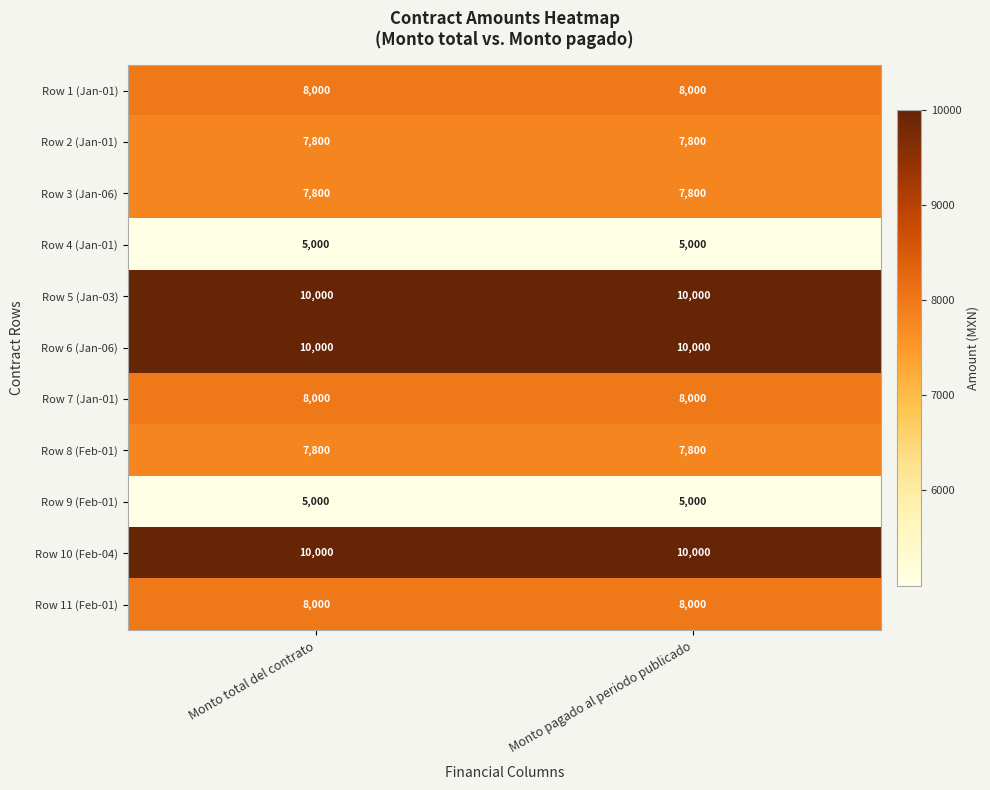

Read the Row 10 (Feb-04) value at Monto total del contrato.

10000